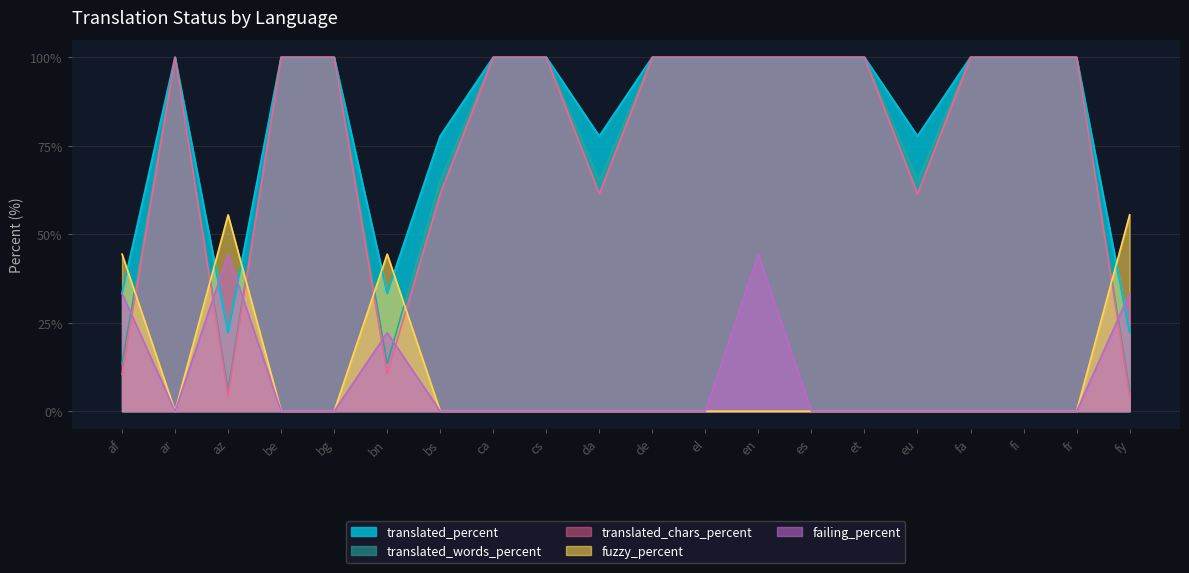

Where is the first local maximum for translated_chars_percent?

ar